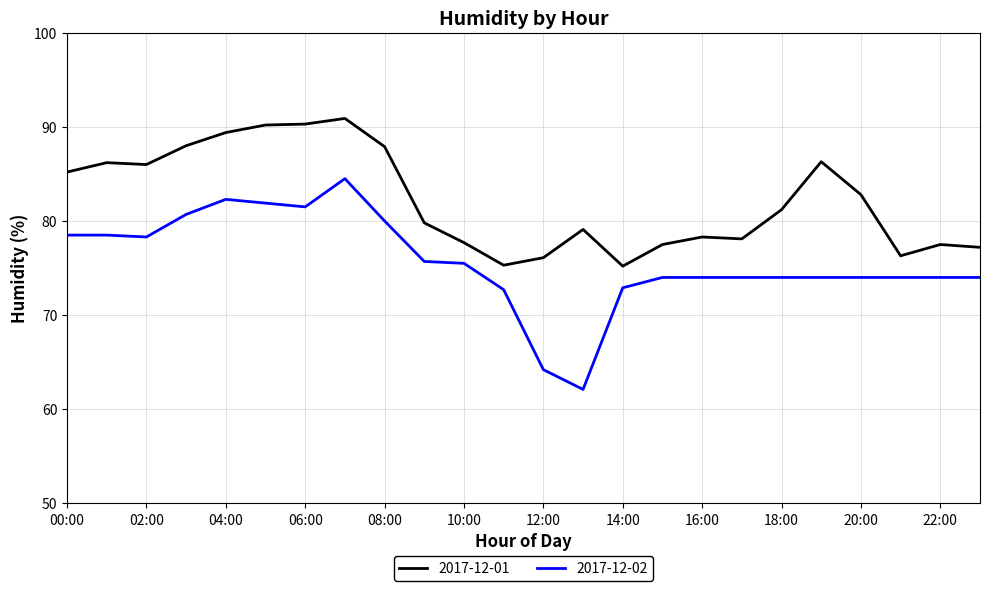

What is the average value of the 2017-12-01 series?

82.2